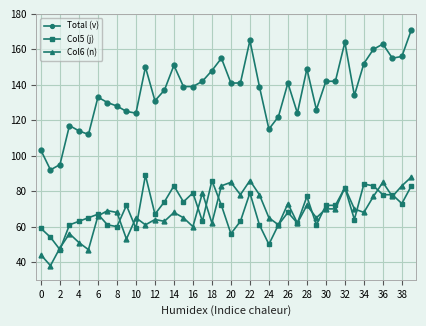

Which series has the widest spread of values?

Total (v)